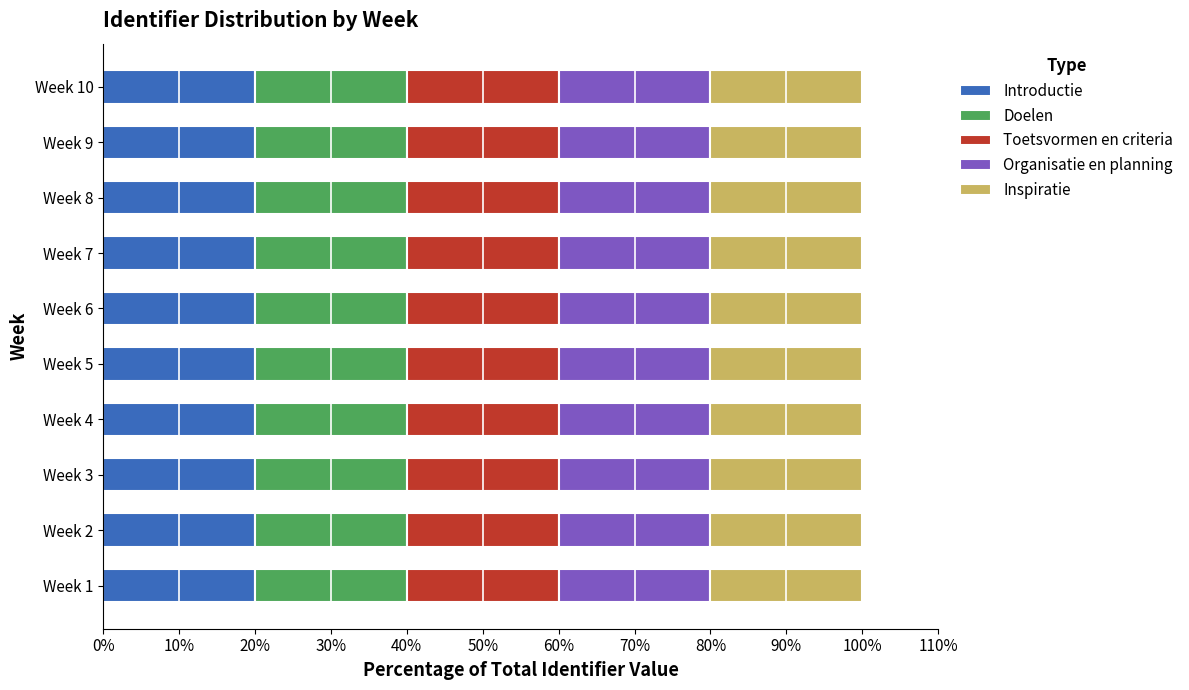

What is the highest value of the Introductie series?

20.0